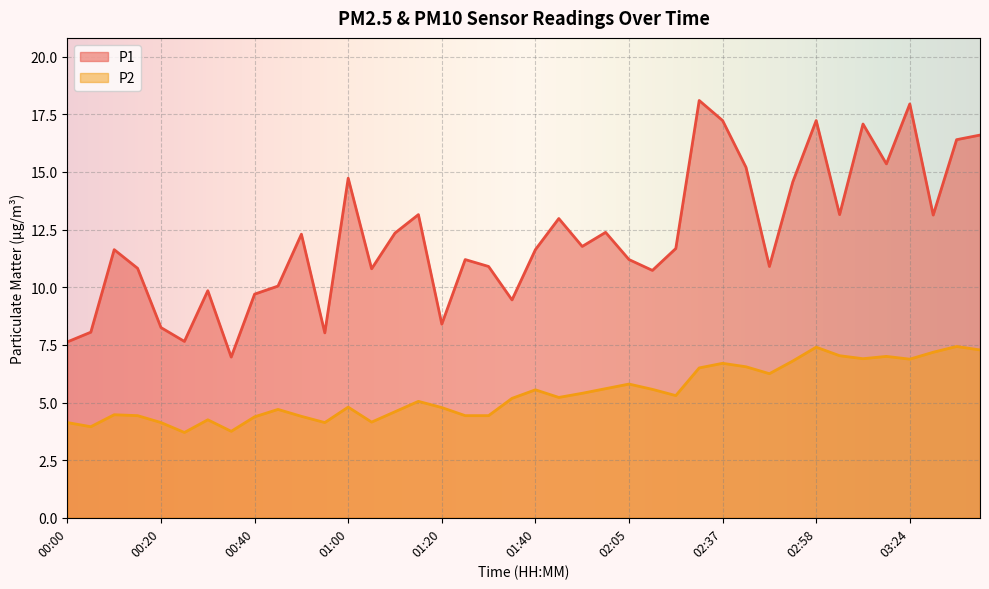

What is the spread (max minus min) of values at 01:55?

6.4